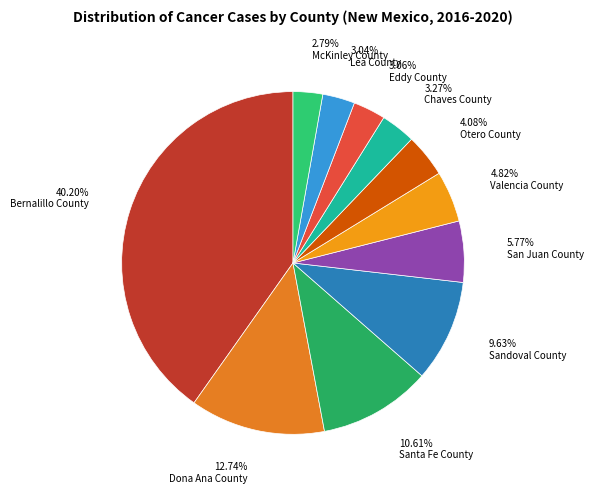

Does Dona Ana County account for over 50% of the chart?

No